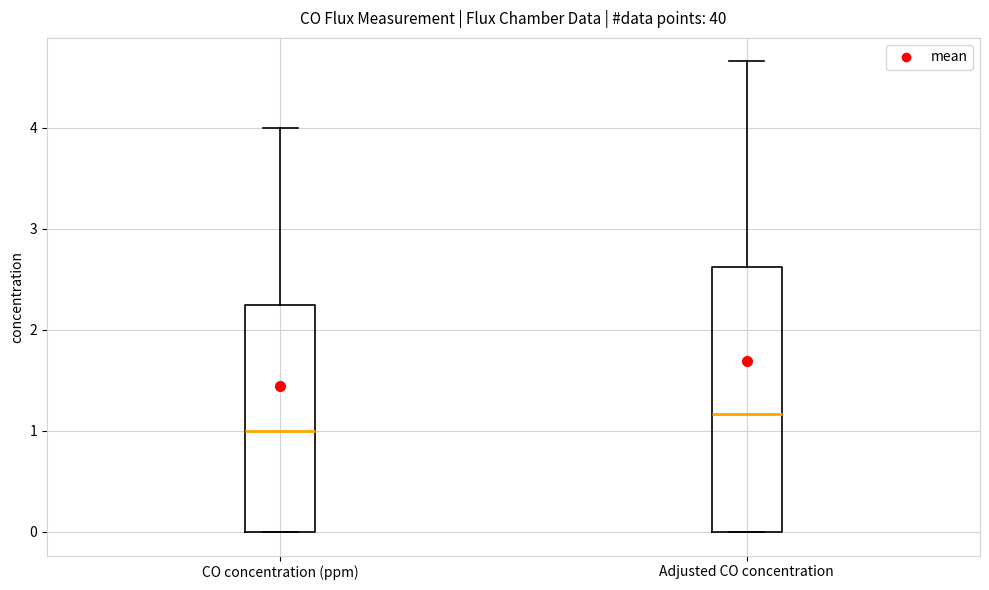

Where does the median line of the box for Adjusted CO concentration sit on the y-axis? The values are not printed on the chart, so give them approximately, as read against the axis.

1.2